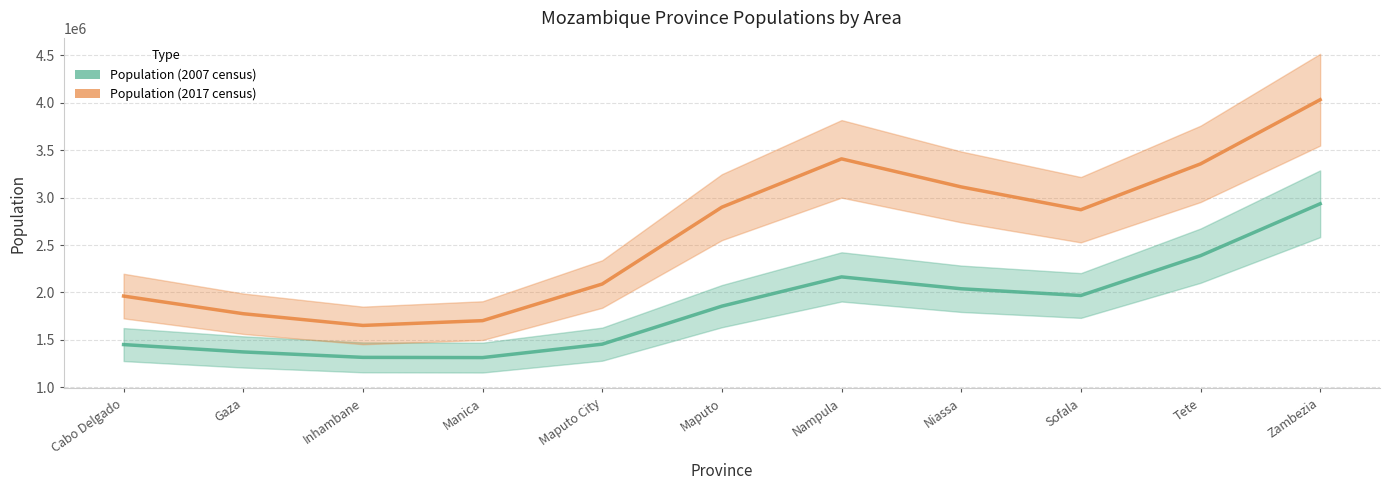

Which category has the highest value in the Population (2017 census) series?

Zambezia